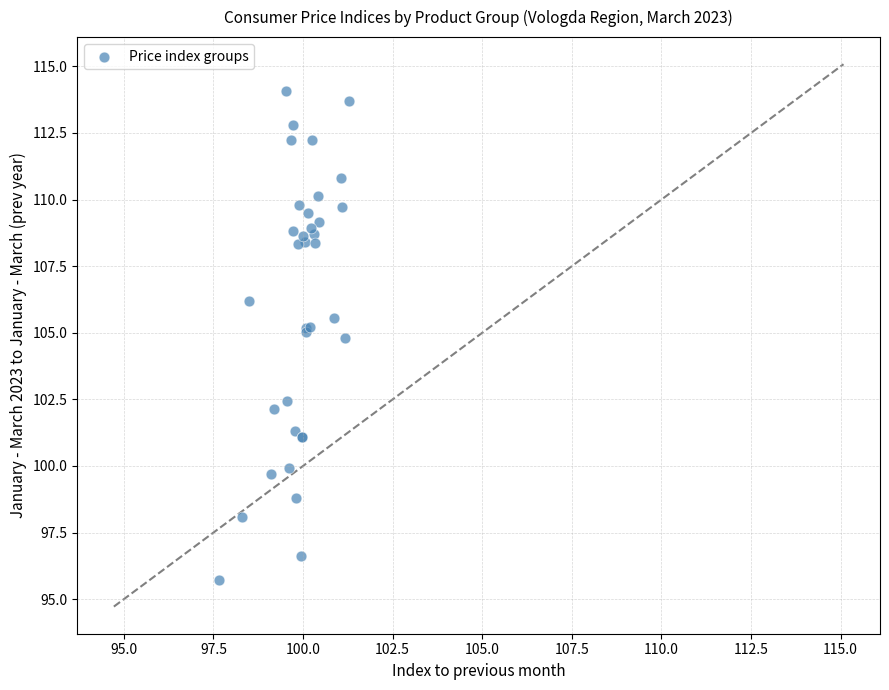

What Y value in the scatter plot is closest to 104?

104.8